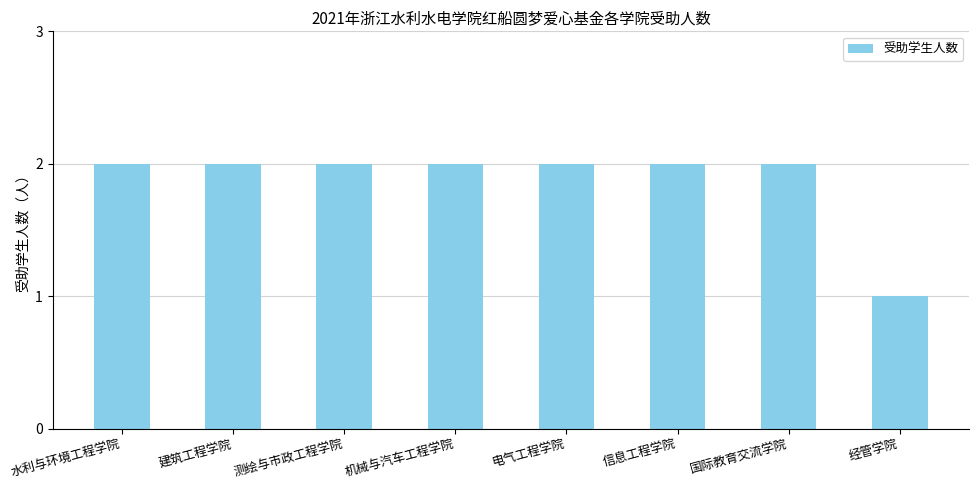

What is the ratio of the value at 信息工程学院 to the value at 建筑工程学院?

1.0